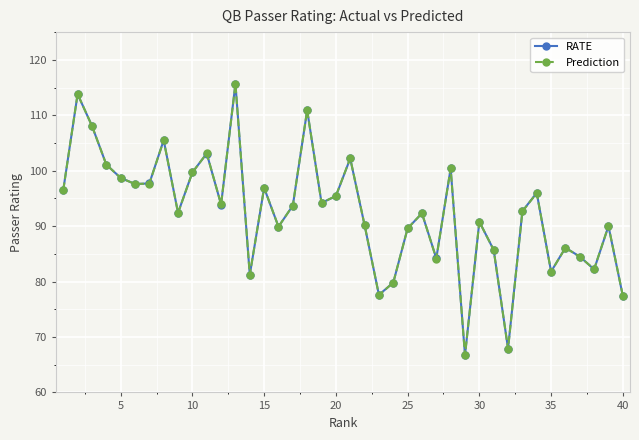

How many interior local peaks does the Prediction series have?

13